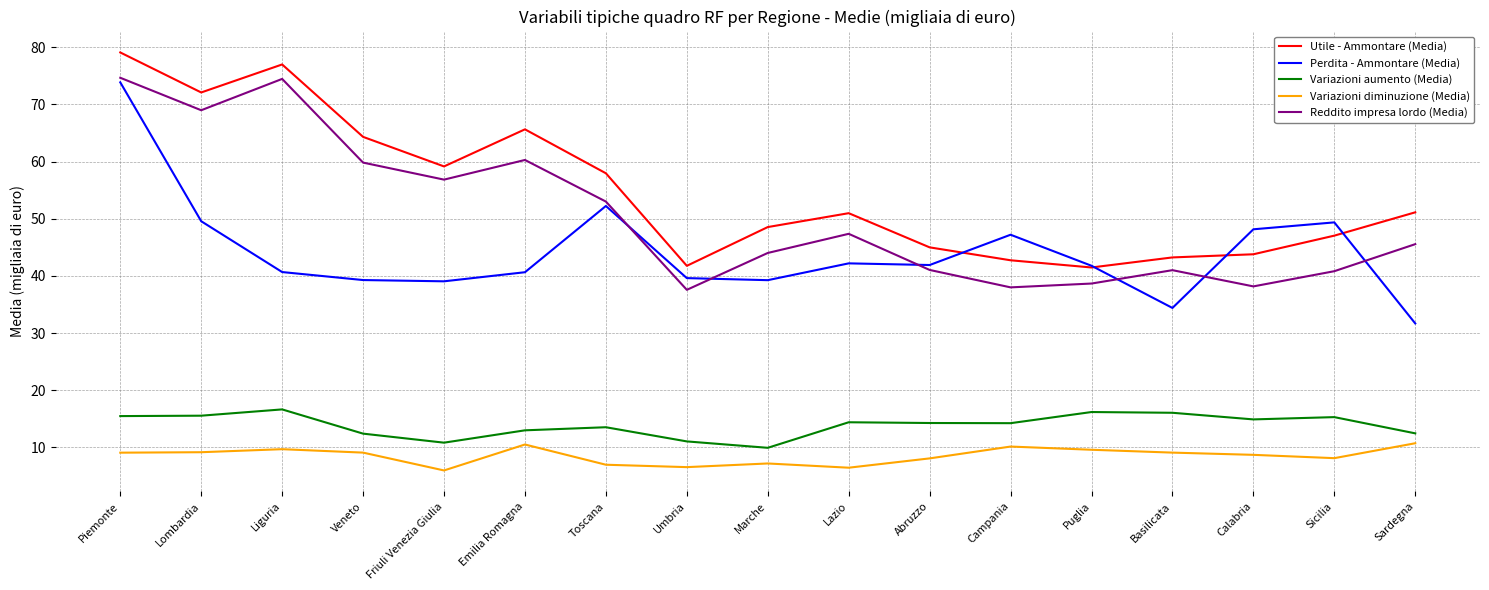

What is the difference between the highest and lowest values at Sardegna?

40.4